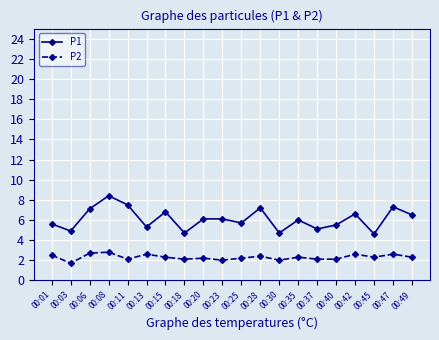

True or false: P1 and P2 cross at least once.

False